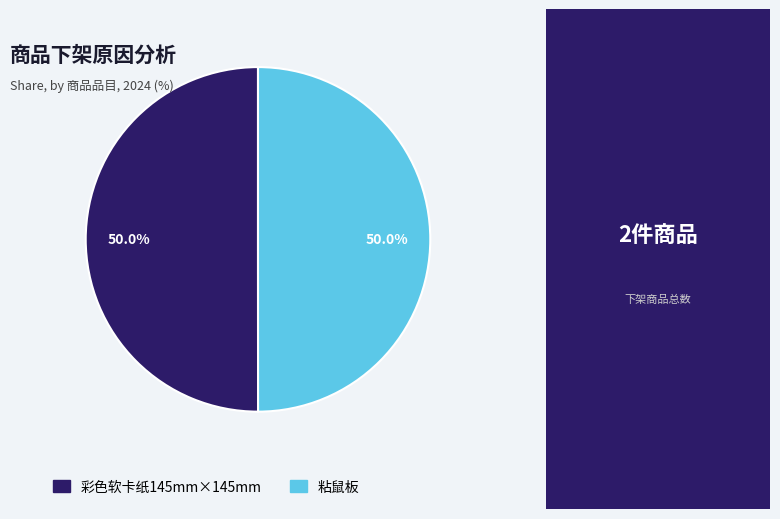

True or false: 粘鼠板 accounts for 63% of the total.

False